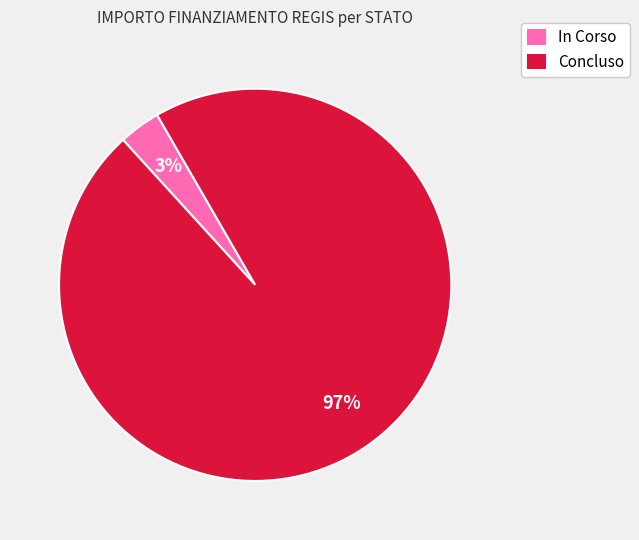

Is there a majority slice in this chart?

Yes